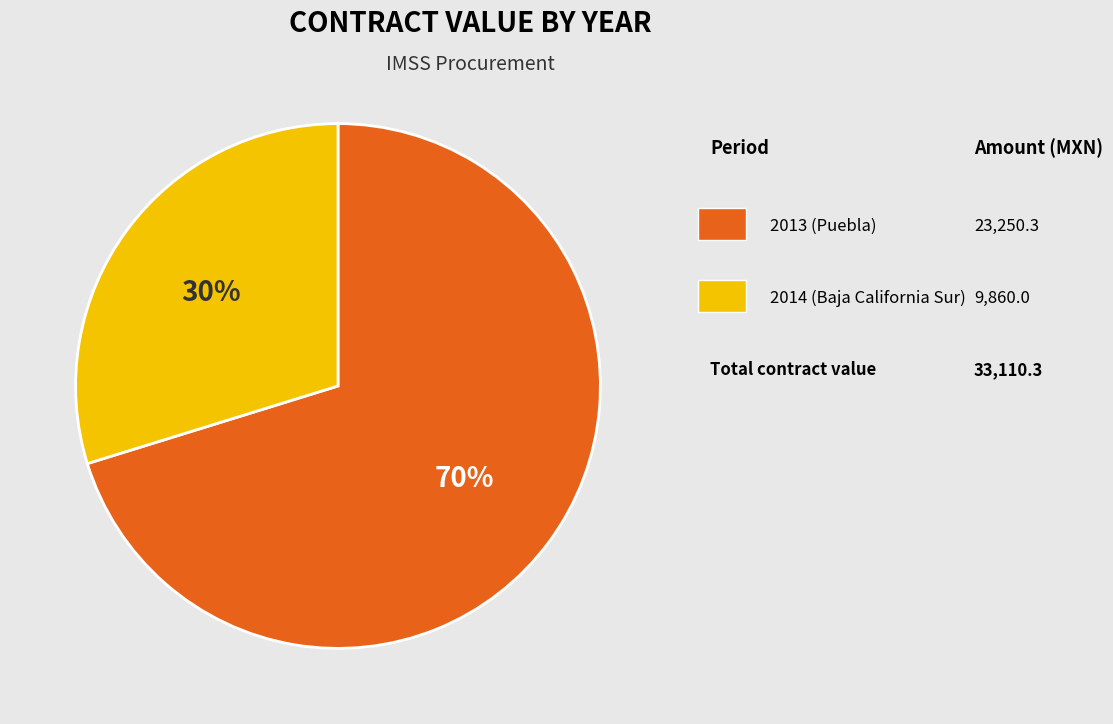

Count the number of slices in the pie.

2